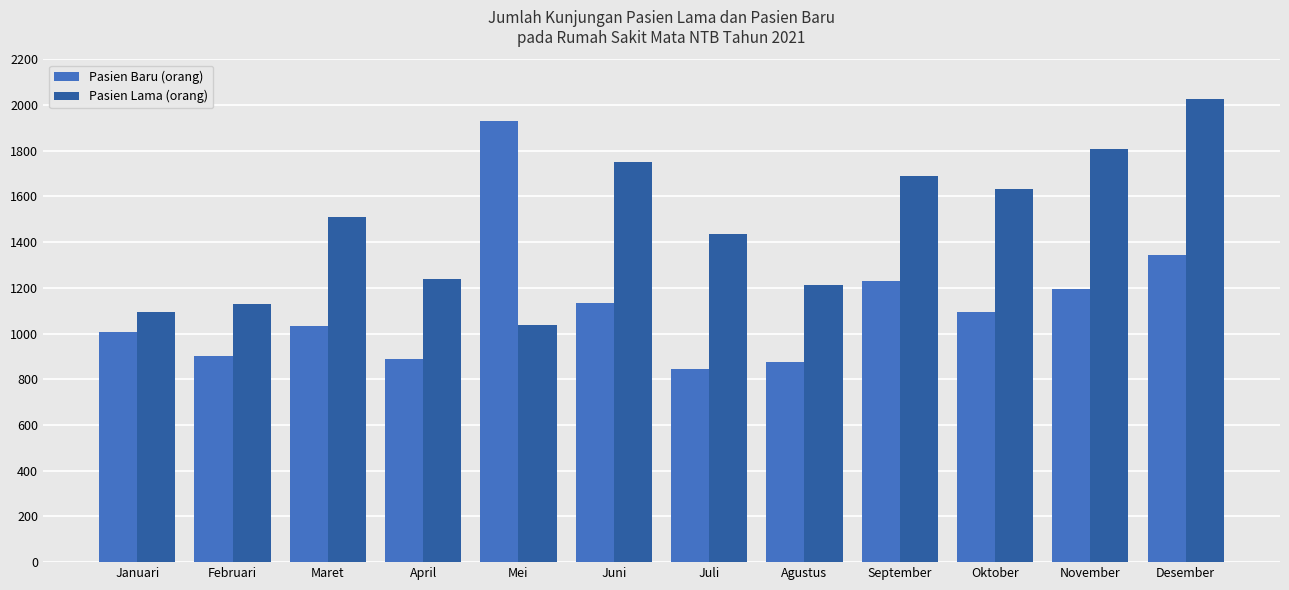

At which label is Pasien Baru (orang) closest to 1388?

Desember